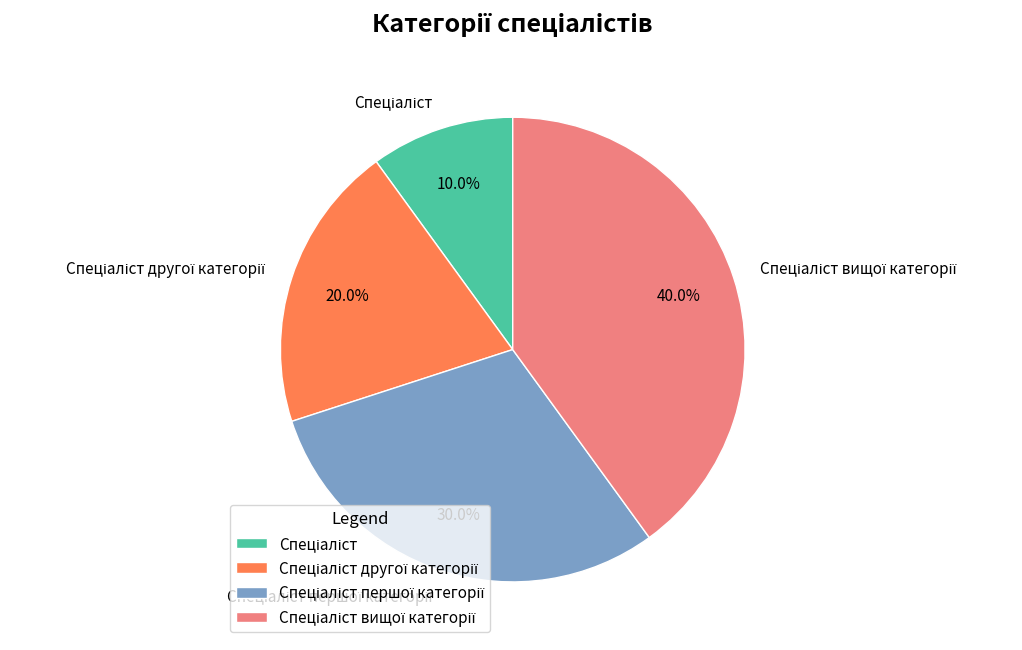

Does any single category account for the majority?

No